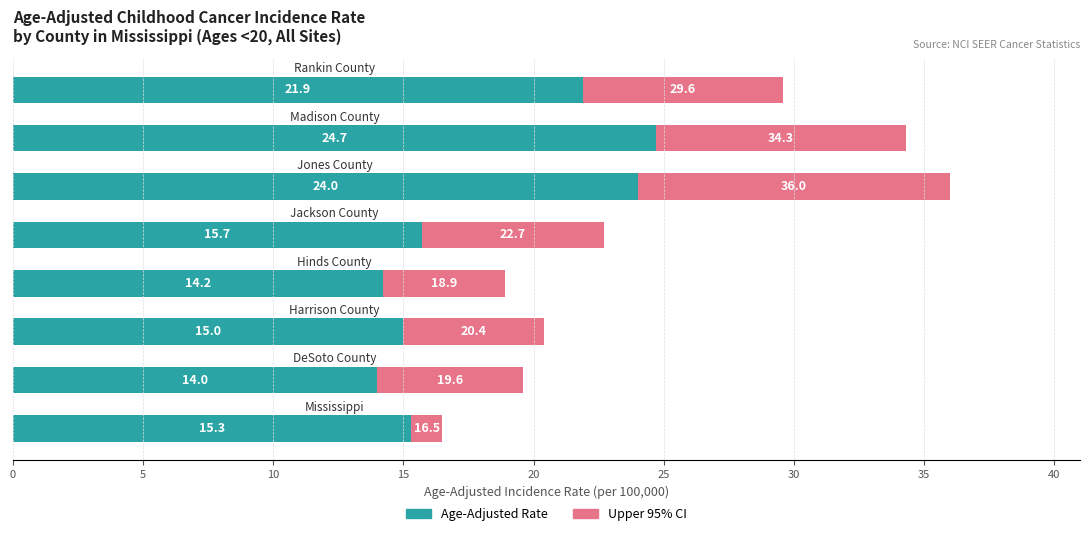

What is the difference between the second highest and minimum values in the Age-Adjusted Rate series?

10.0